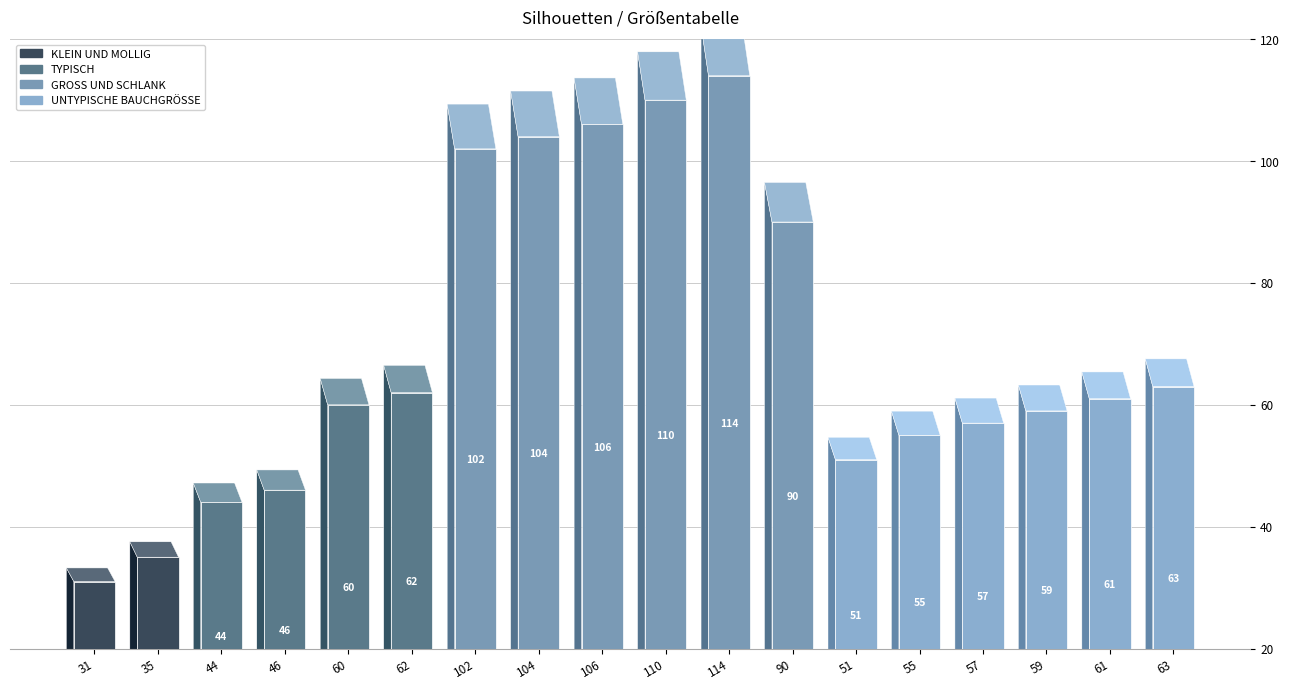

How many data points does each series have?

18